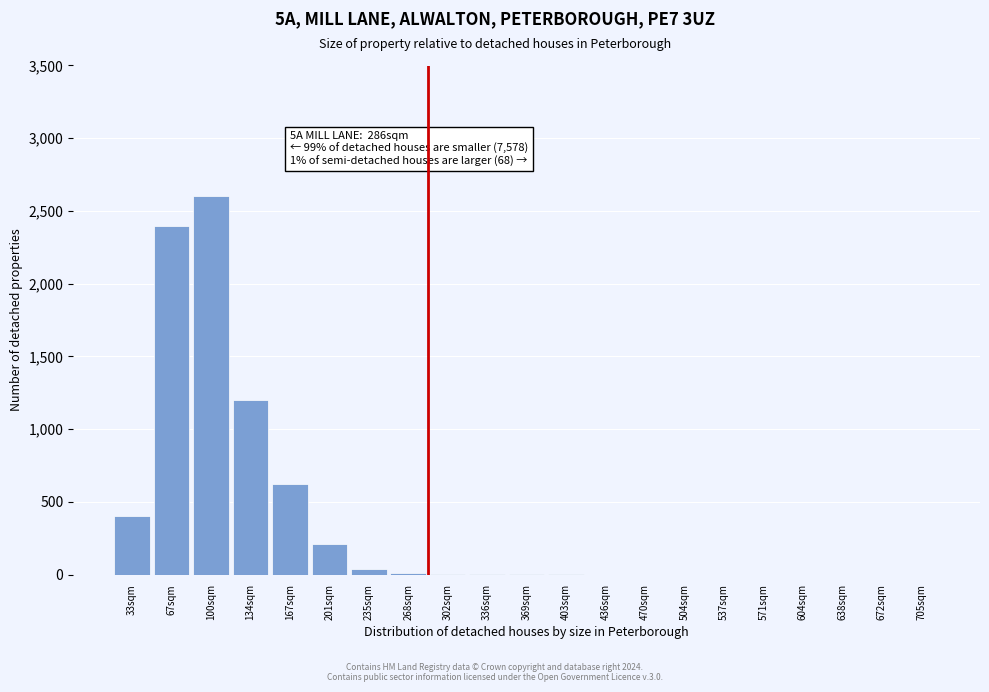

What is the change in value from 134sqm to 167sqm?

-580